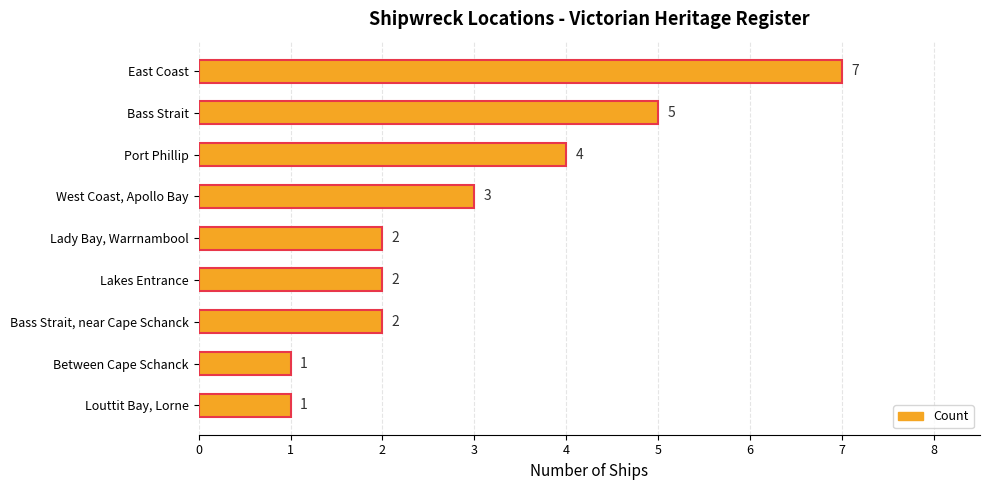

At which label is the value closest to 4?

Port Phillip